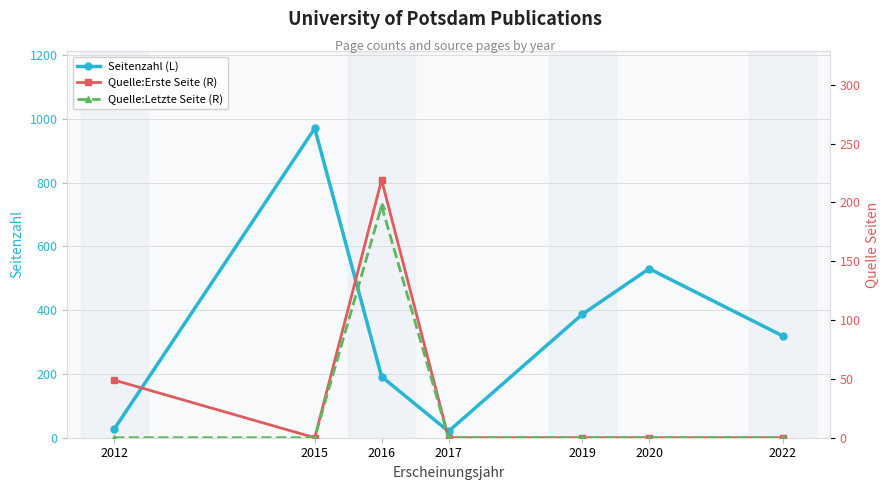

At which category is the sum across all series the highest?

2015